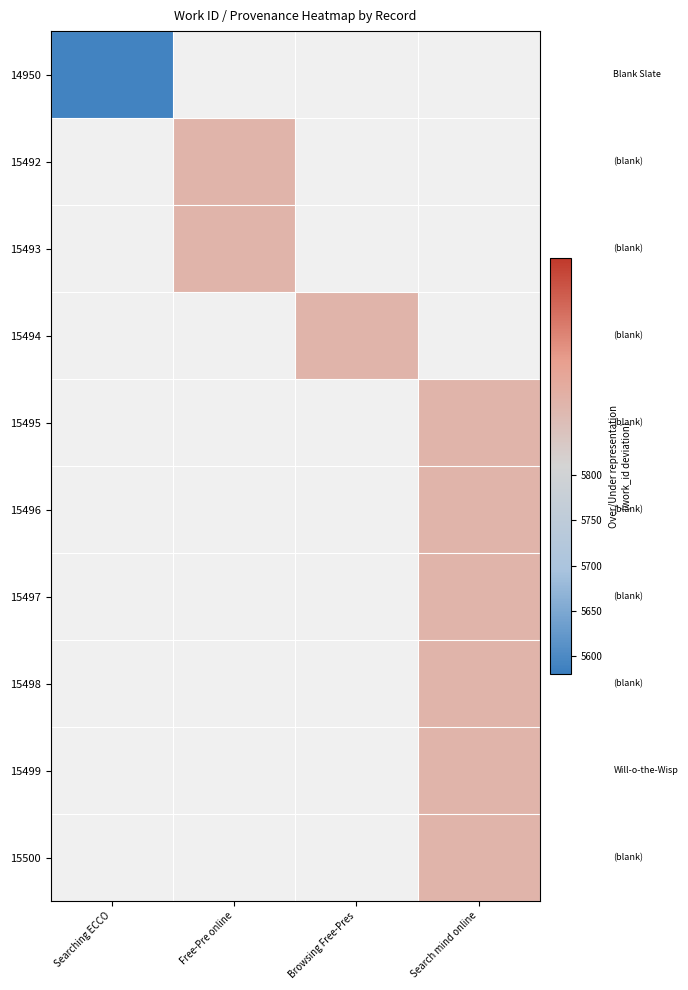

How many values in 15495 are above zero?

1